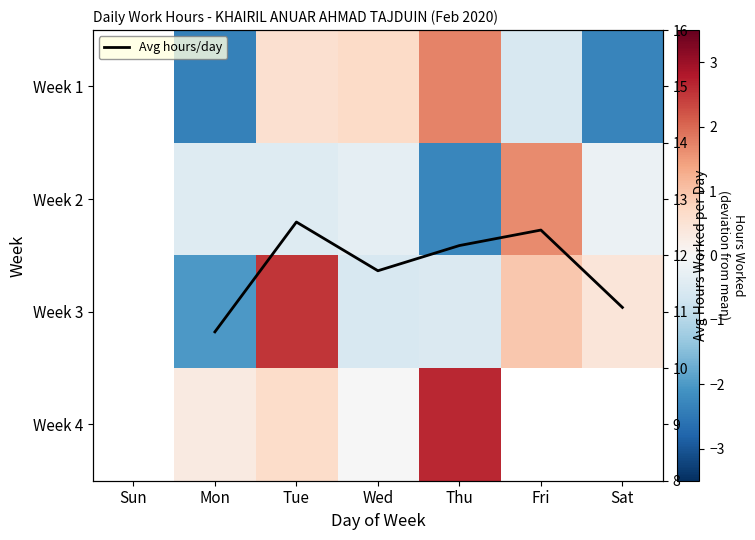

The Week 3 series shows 0.4 at Sat. True or false?

True